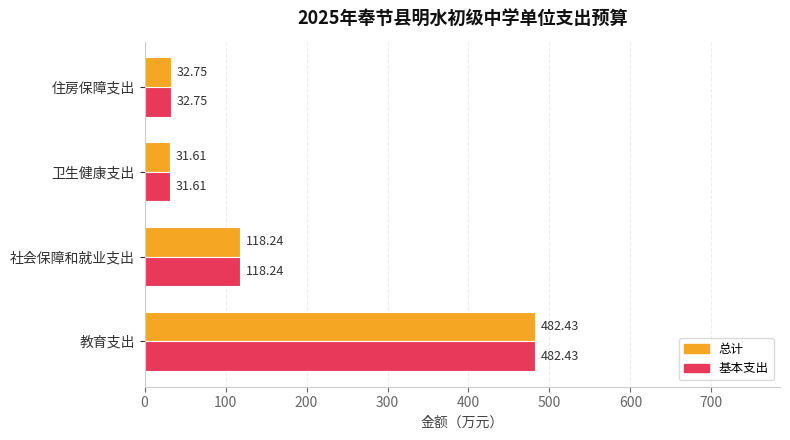

What is the total value across all series at 卫生健康支出?

63.2